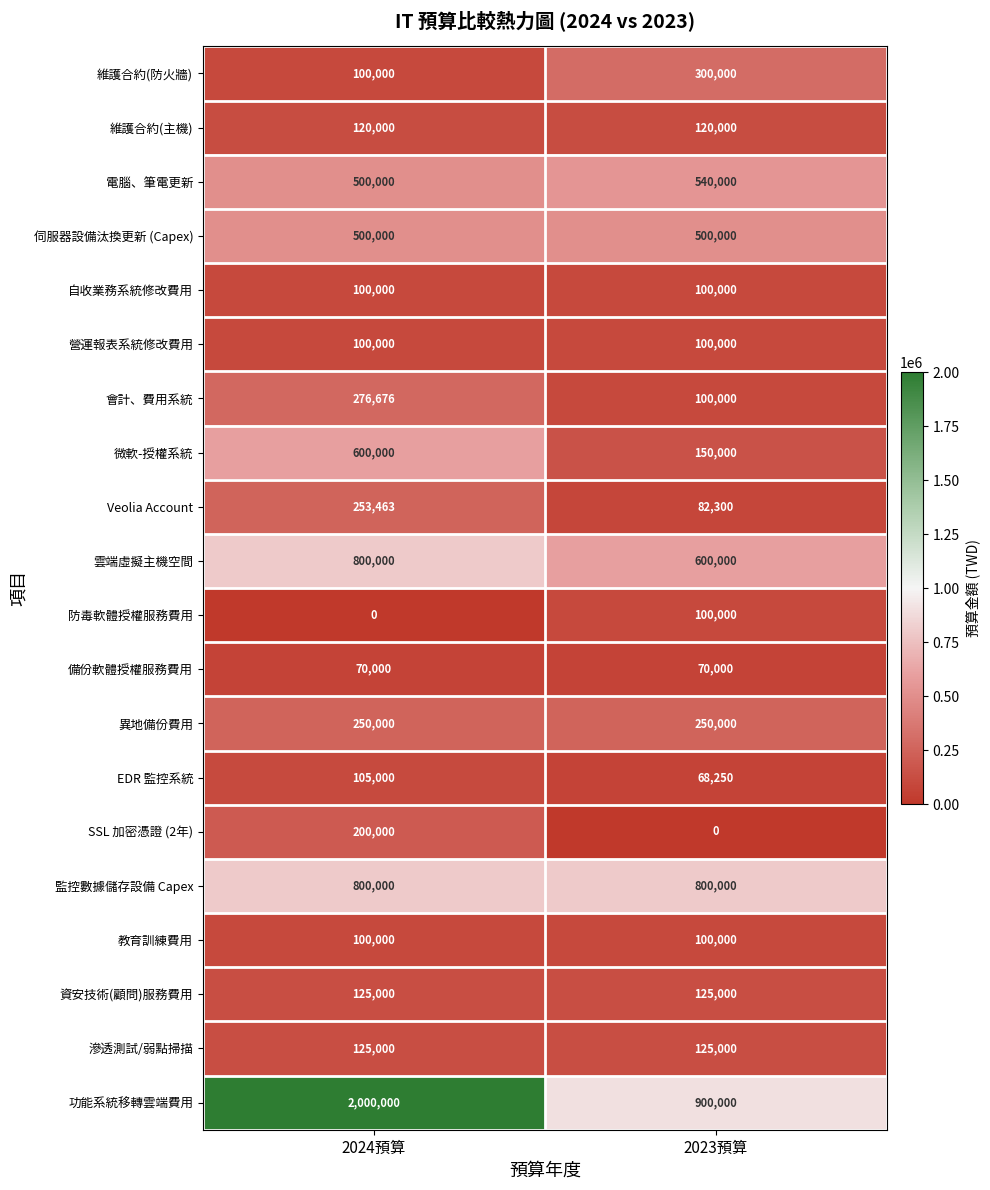

Which series changed the most between 2024預算 and 2023預算?

功能系統移轉雲端費用